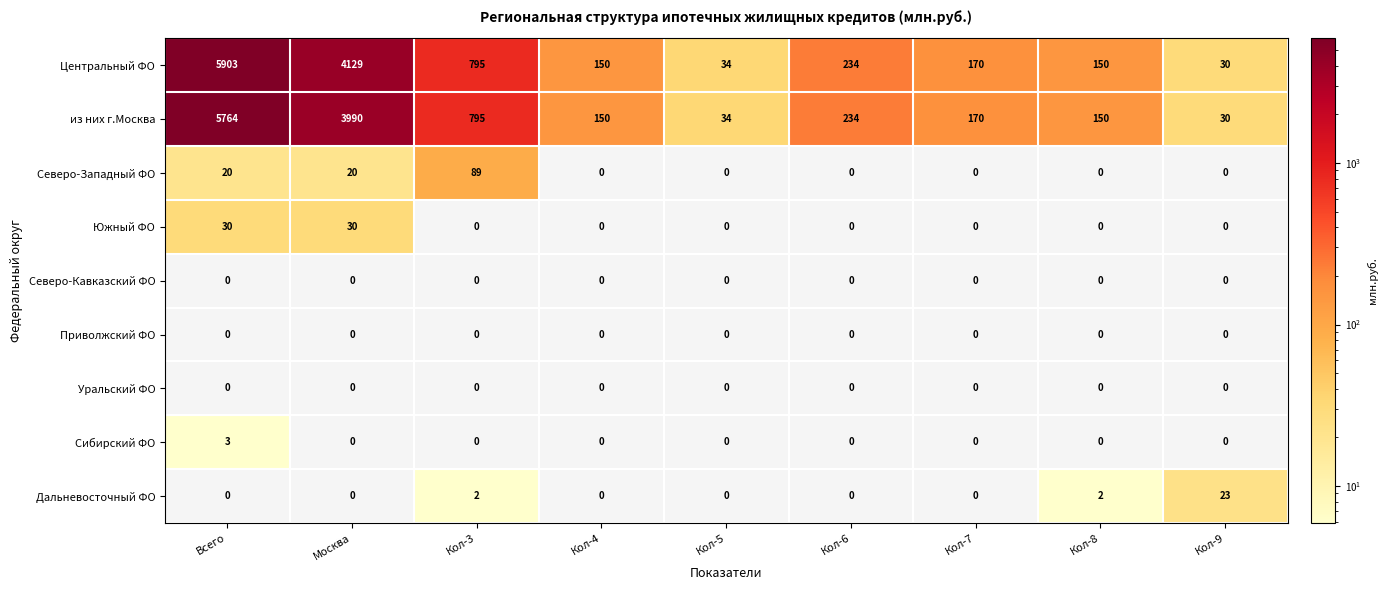

At how many categories does at least one series exceed 5650?

1